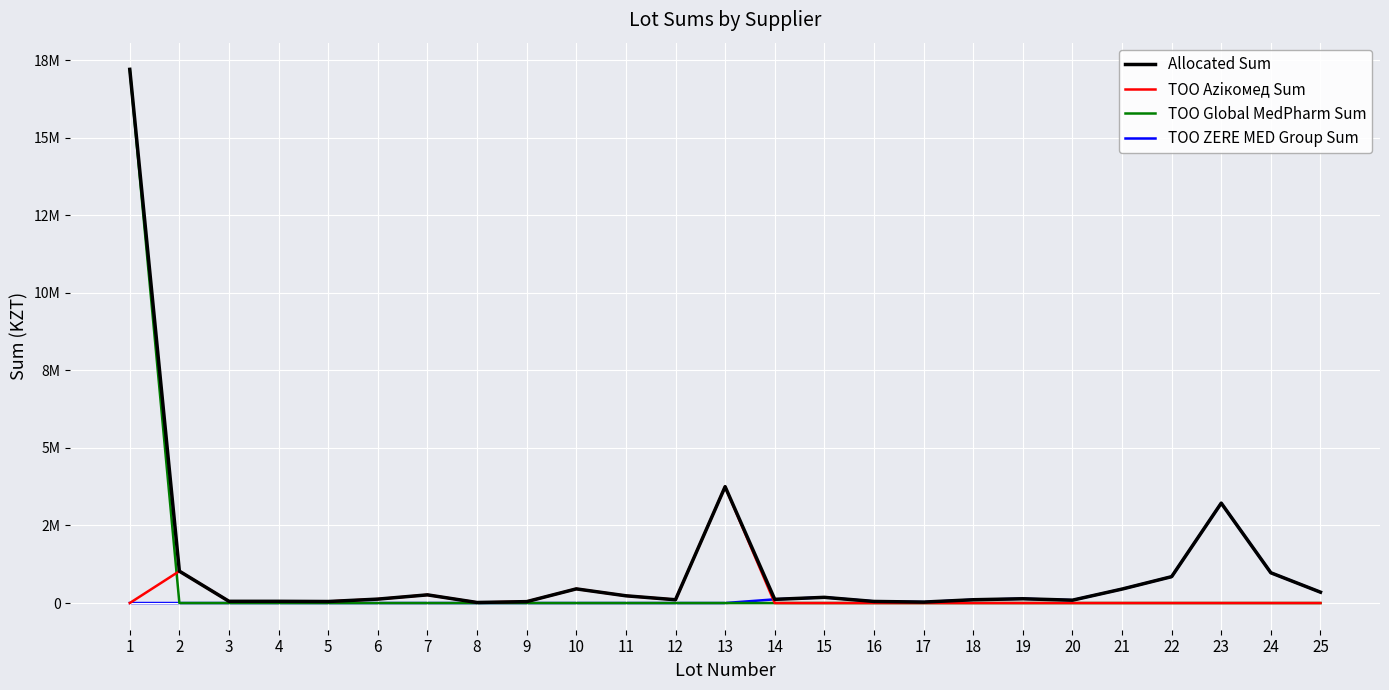

Is this an area chart (filled region under the line)?

No